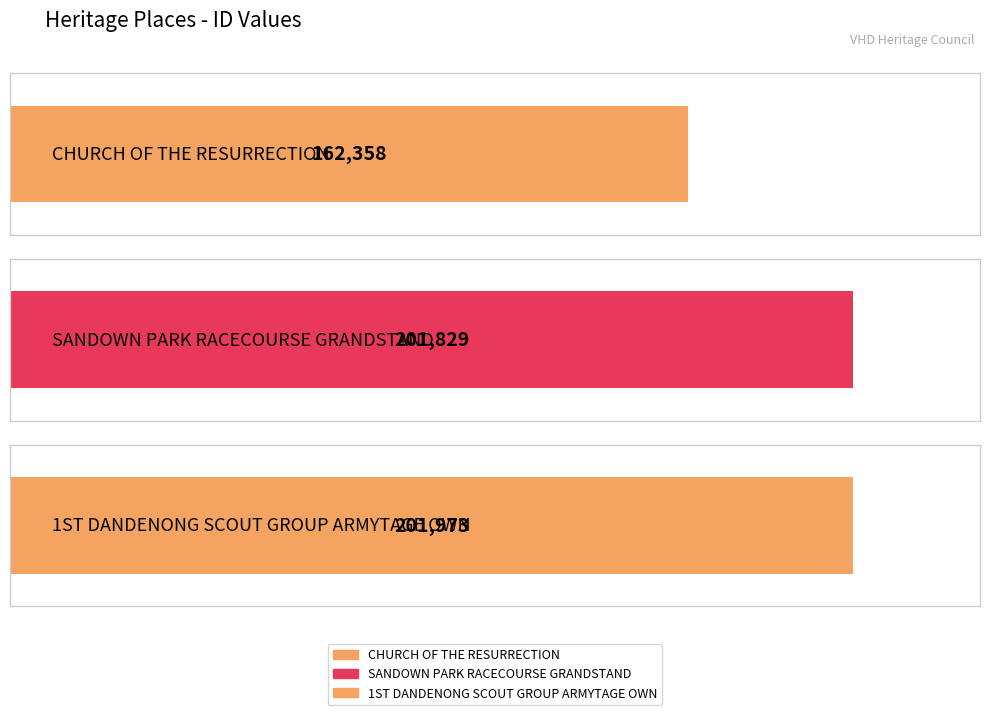

Reading right to left, what are all the values shown in this chart?

201973	201829	162358